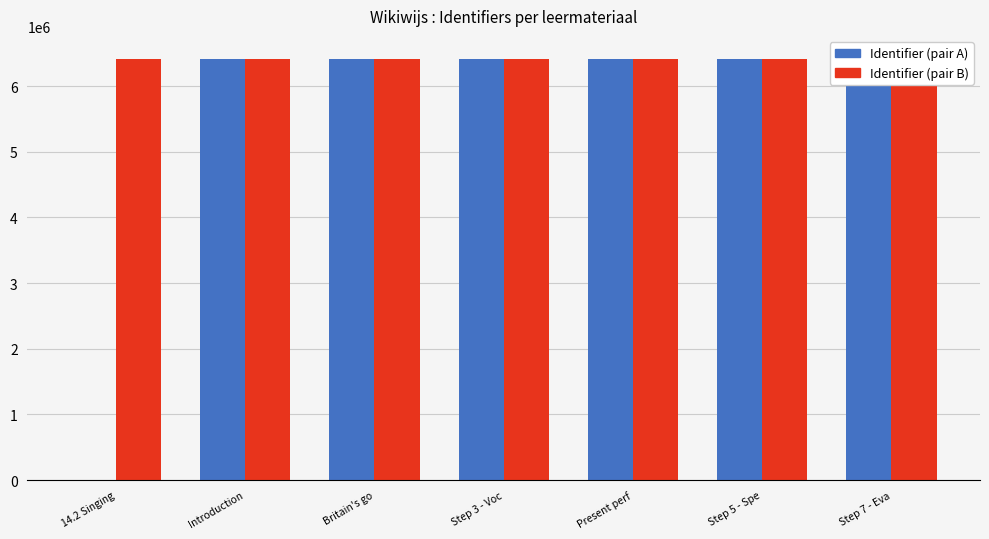

True or false: Identifier (pair A) has a value of 1750455 at Britain's go.

False